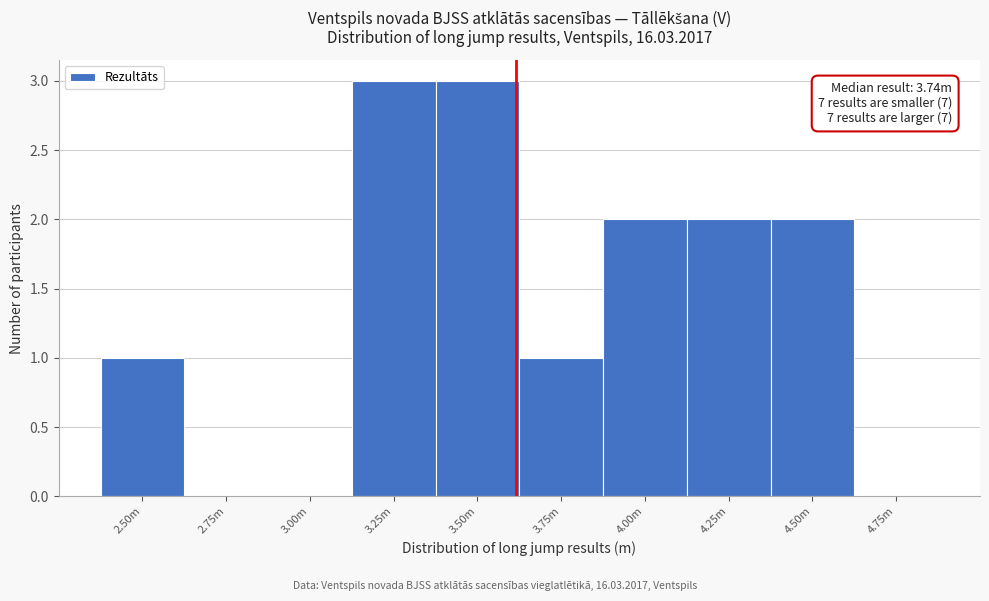

Reading left to right, list all the values displayed in this chart.

2.50m=1	2.75m=0	3.00m=0	3.25m=3	3.50m=3	3.75m=1	4.00m=2	4.25m=2	4.50m=2	4.75m=0